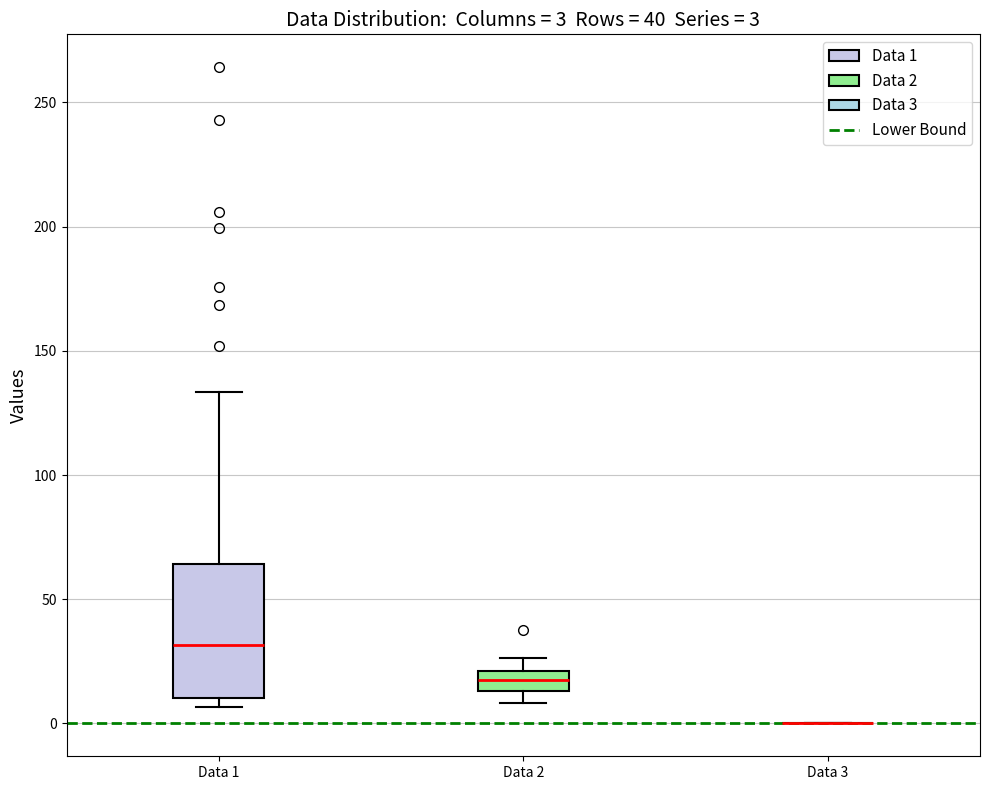

Comparing the boxes themselves (not the whiskers), which one is the tallest?

Data 1